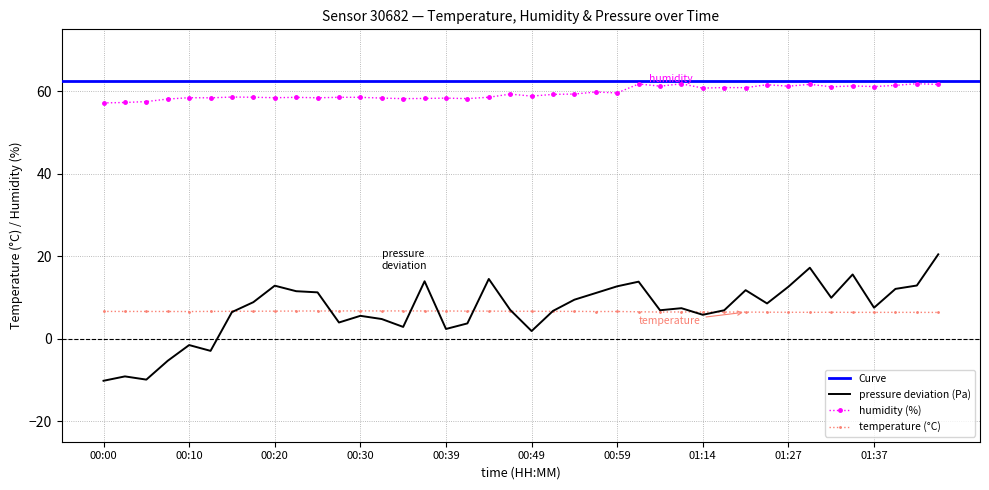

How many distinct data groups are displayed?

3